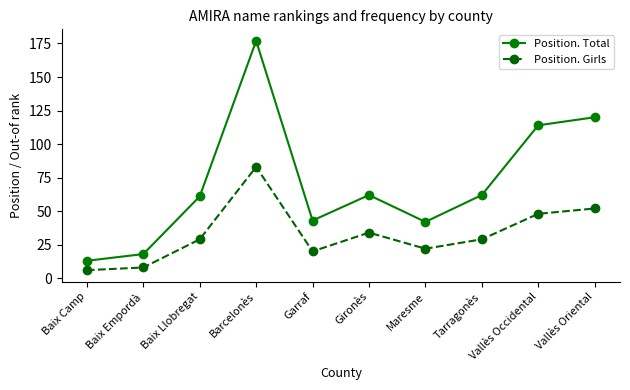

Reading left to right, transcribe all the data shown in this chart.

Position. Total: Baix Camp=13	Baix Empordà=18	Baix Llobregat=61	Barcelonès=177	Garraf=43	Gironès=62	Maresme=42	Tarragonès=62	Vallès Occidental=114	Vallès Oriental=120
Position. Girls: Baix Camp=6	Baix Empordà=8	Baix Llobregat=29	Barcelonès=83	Garraf=20	Gironès=34	Maresme=22	Tarragonès=29	Vallès Occidental=48	Vallès Oriental=52